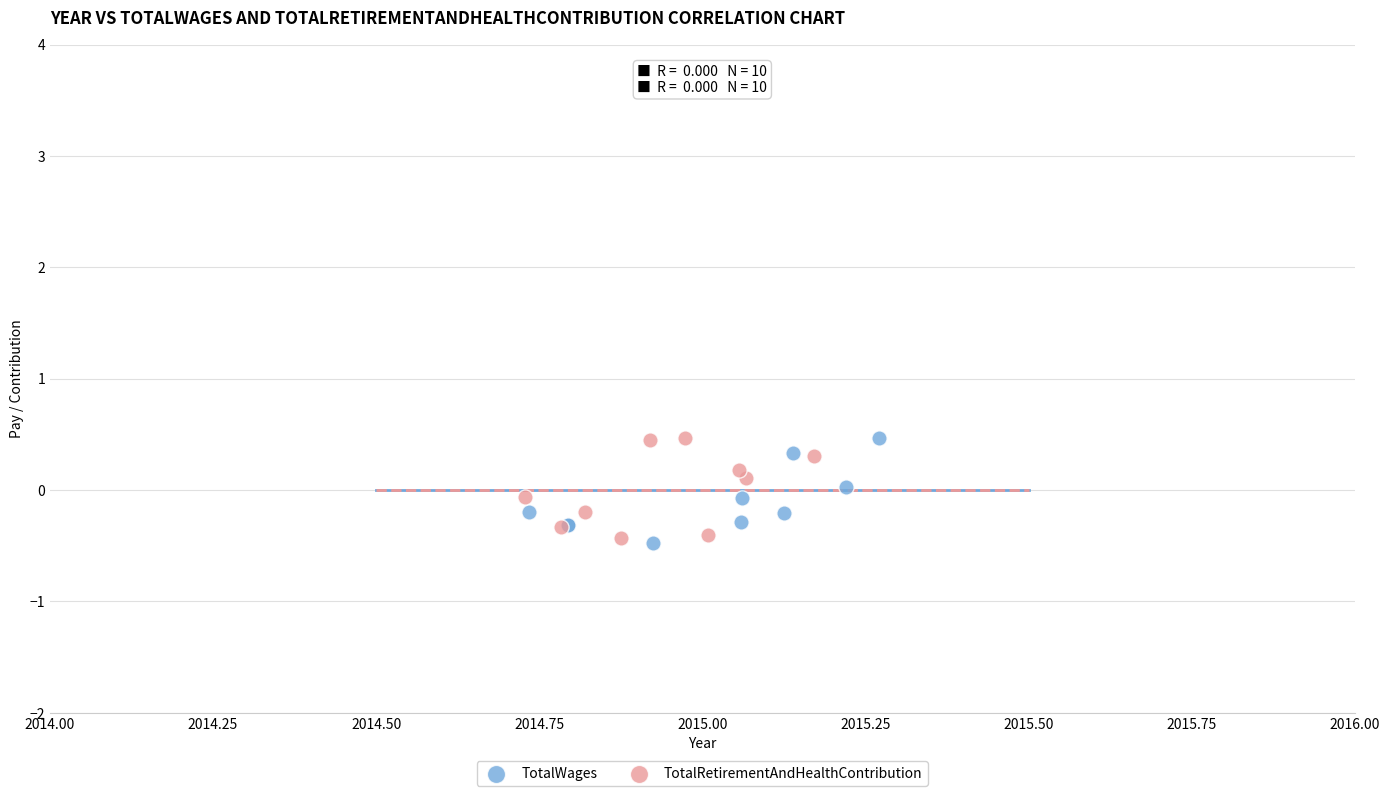

What are all the series names shown in the legend?

TotalWages, TotalRetirementAndHealthContribution